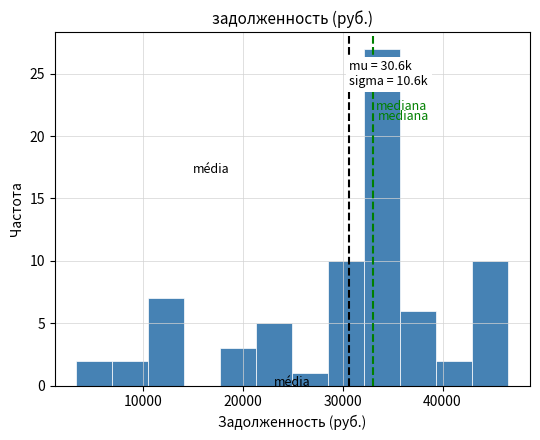

Read against the x-axis, roughly where is the centre of the tallest bar?

34000